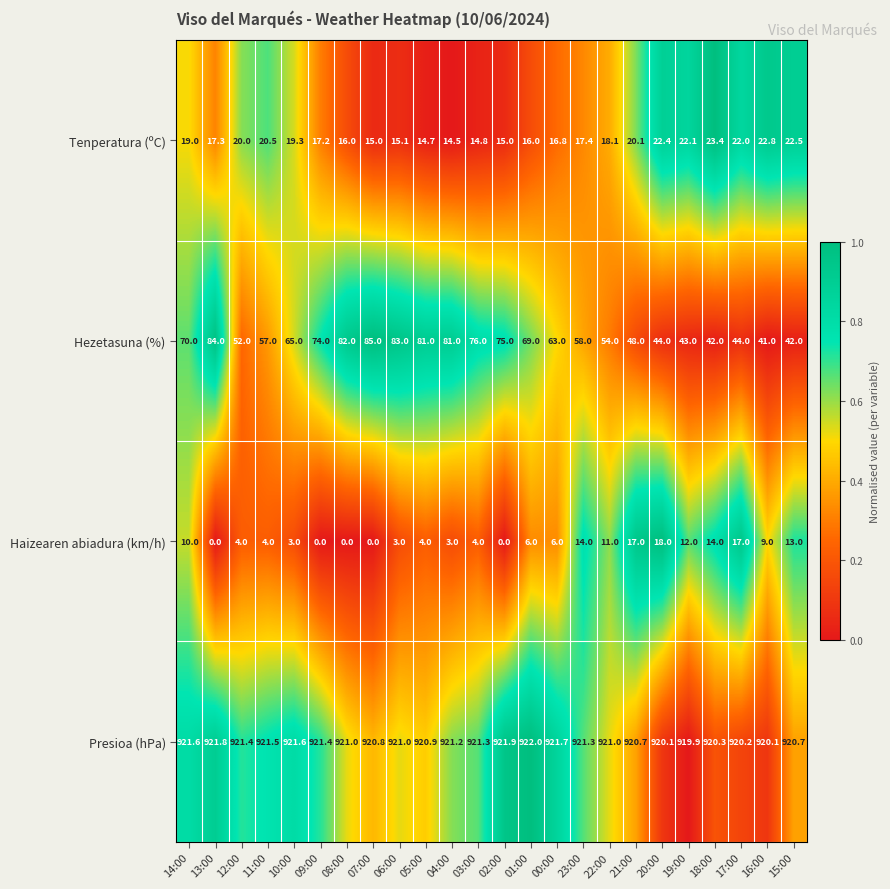

What is the spread (max minus min) of values at 07:00?

920.8